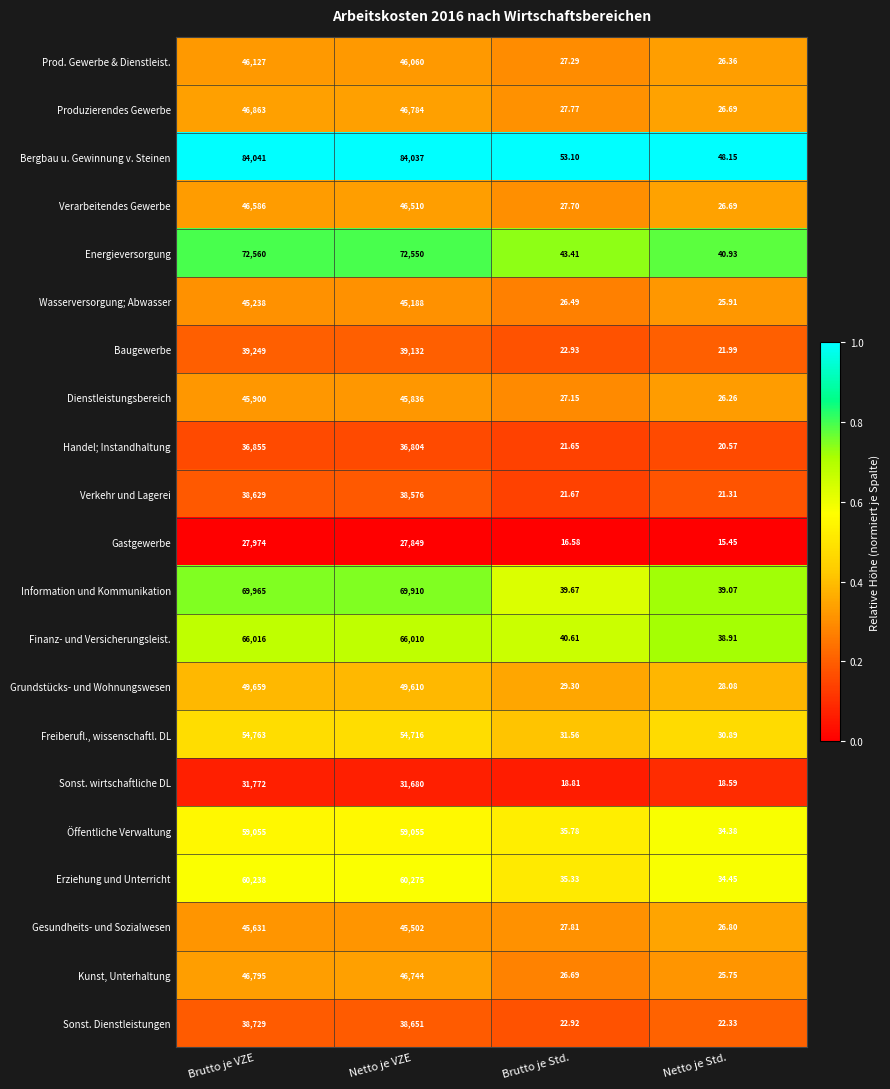

Between Netto je VZE and Brutto je Std., which series saw the biggest shift?

Bergbau u. Gewinnung v. Steinen